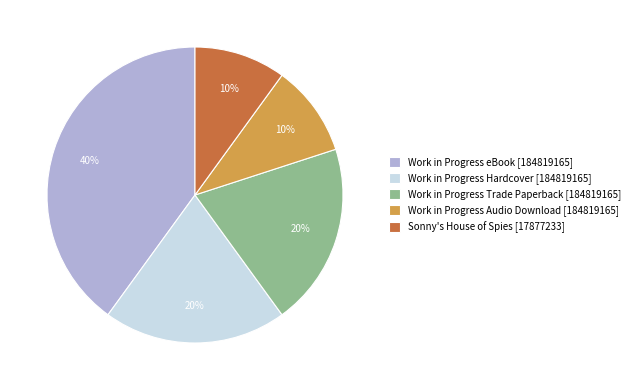

To the nearest percent, what is the difference between the largest and smallest slice percentages?

30%